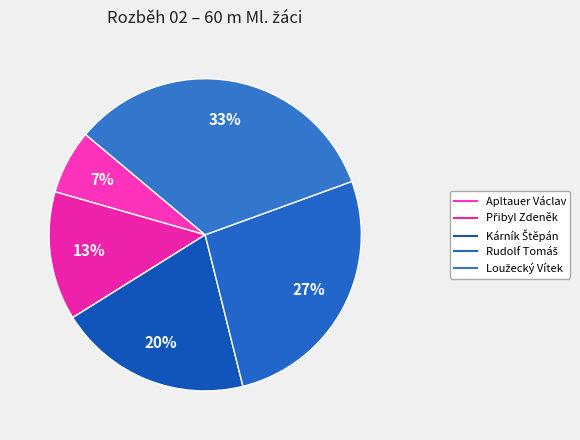

Is there any slice that represents more than half of the pie?

No